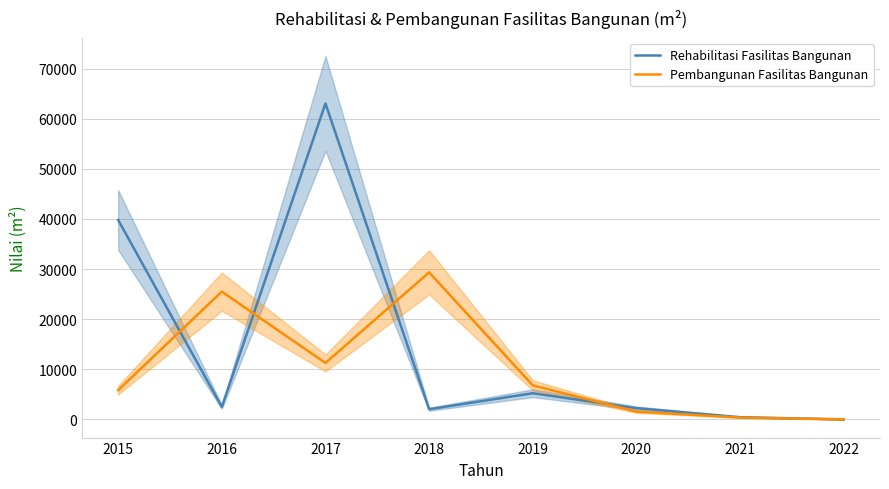

What is the average value of the Rehabilitasi Fasilitas Bangunan series?

14414